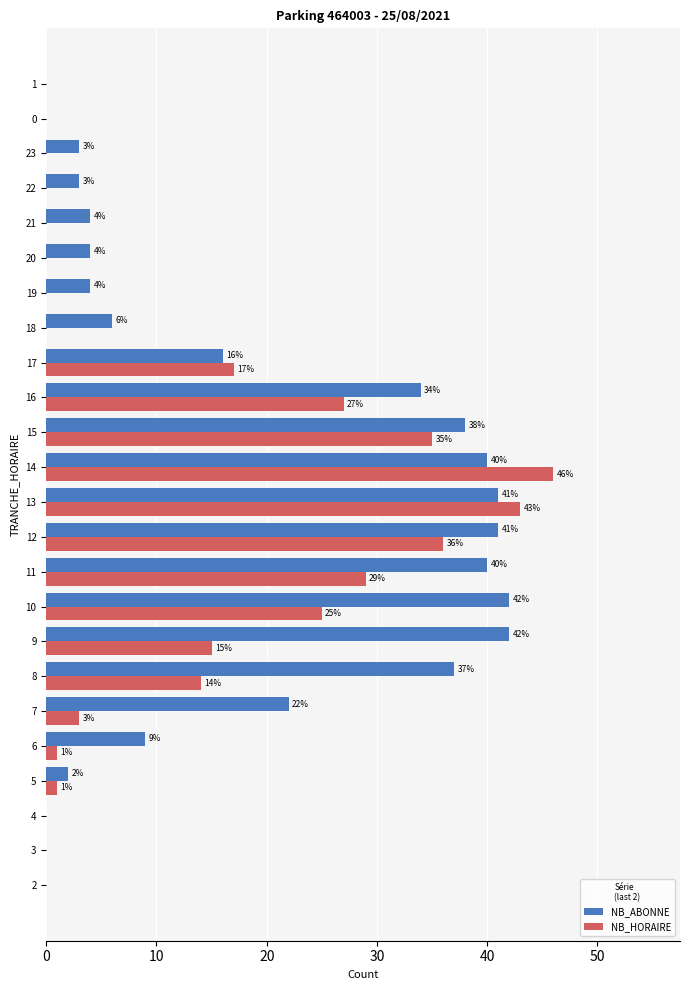

Which category has the highest value across all series?

14